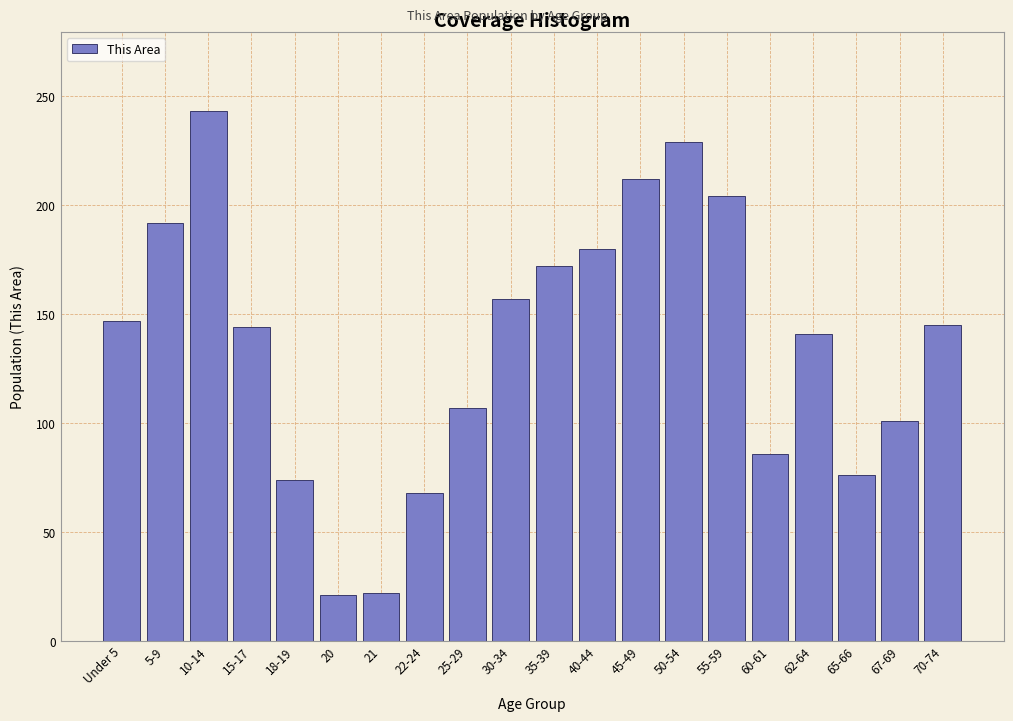

Which label corresponds to the largest value in the chart?

10-14